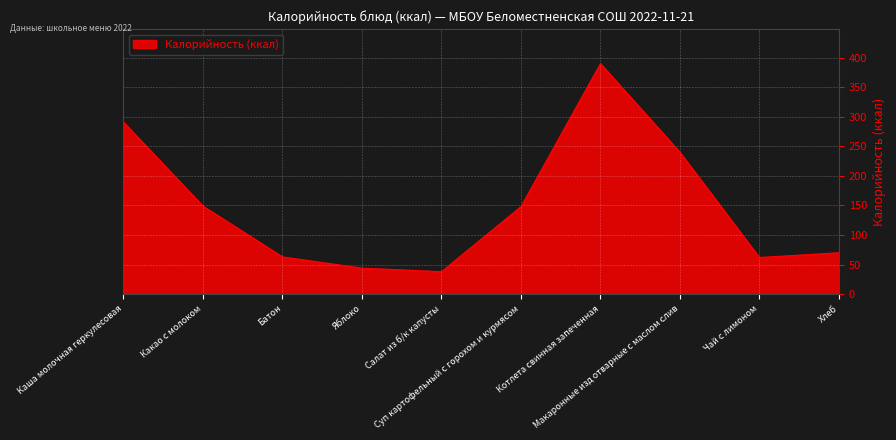

What is the smallest value displayed?

38